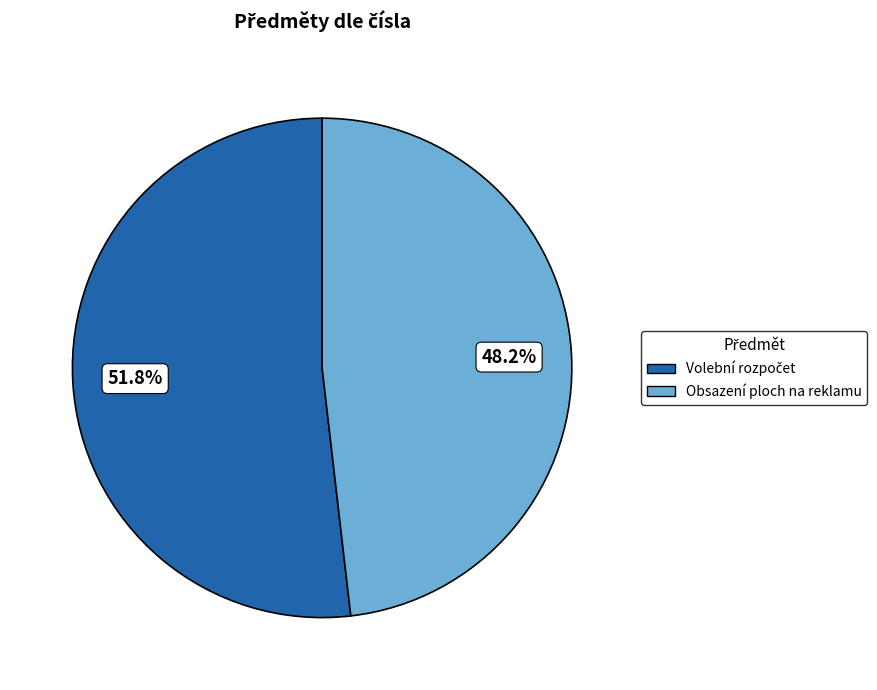

How much of the chart is everything except Obsazení ploch na reklamu?

51.8%